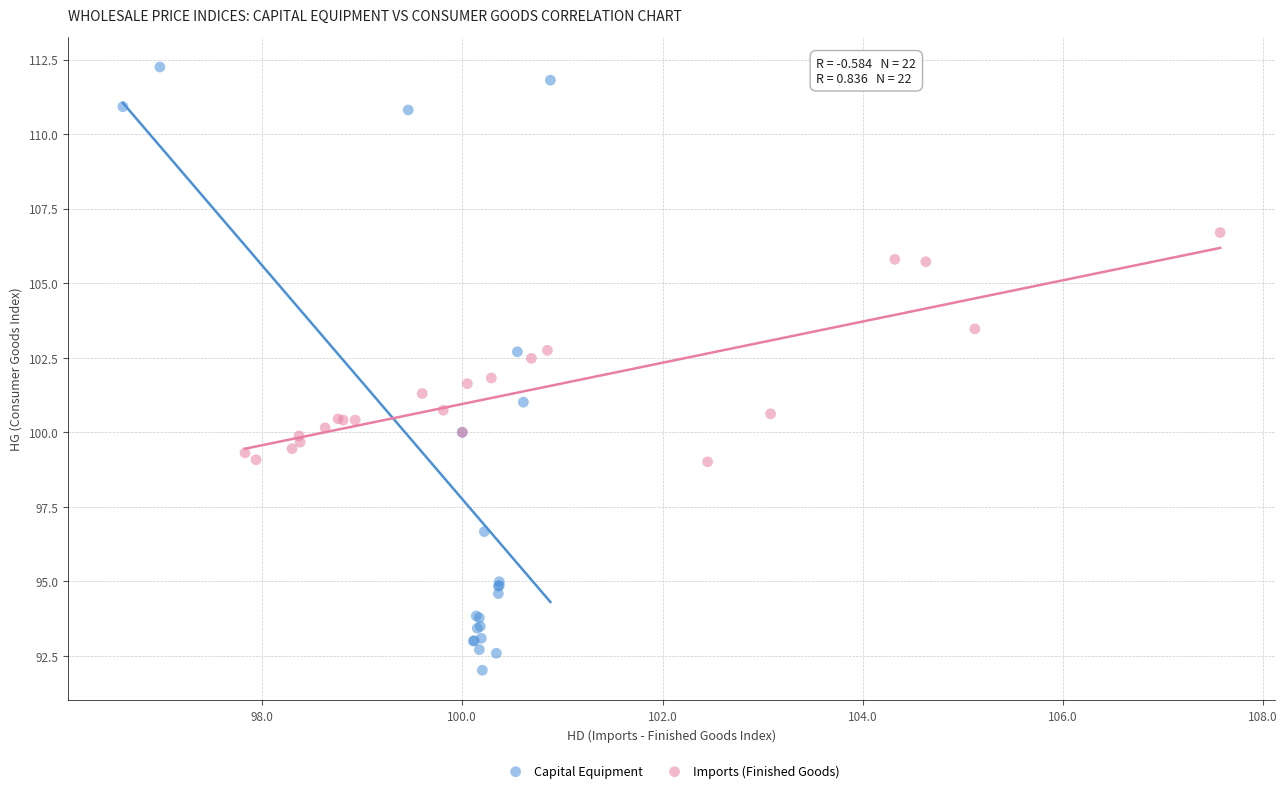

Which series contains the highest Y value?

Capital Equipment